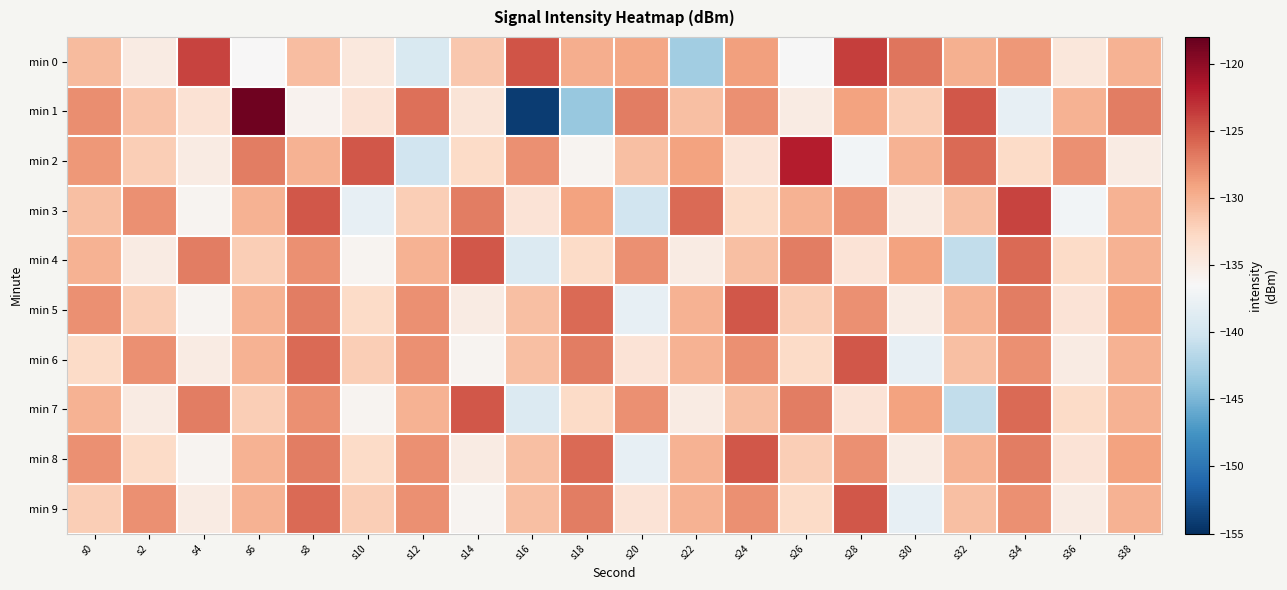

Count the number of categories in the chart.

20